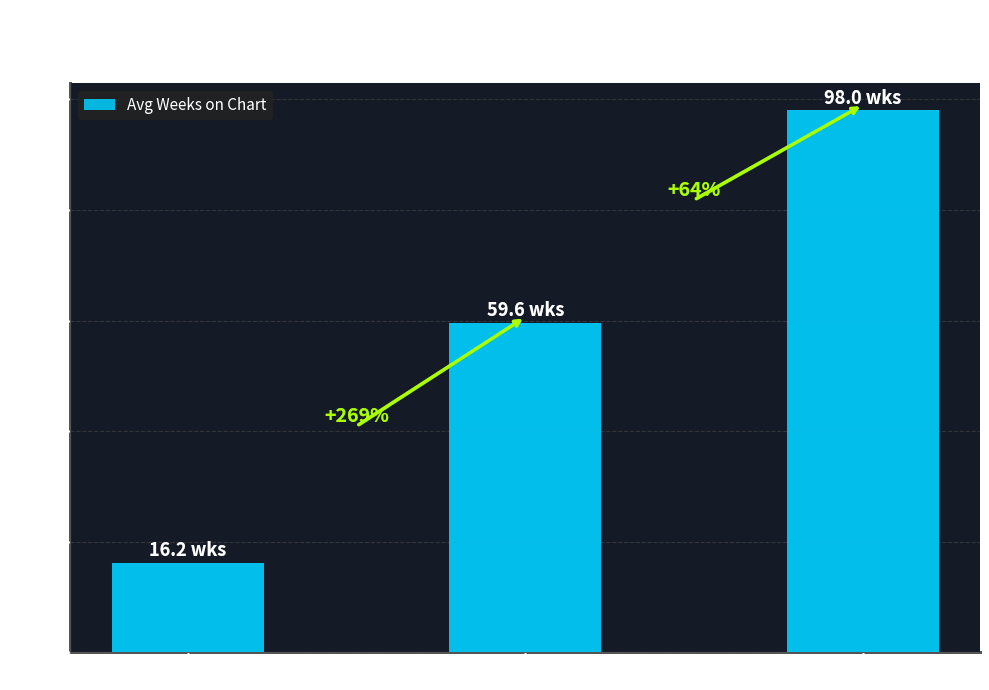

What is the label of the 1st bar from the right?

"down"